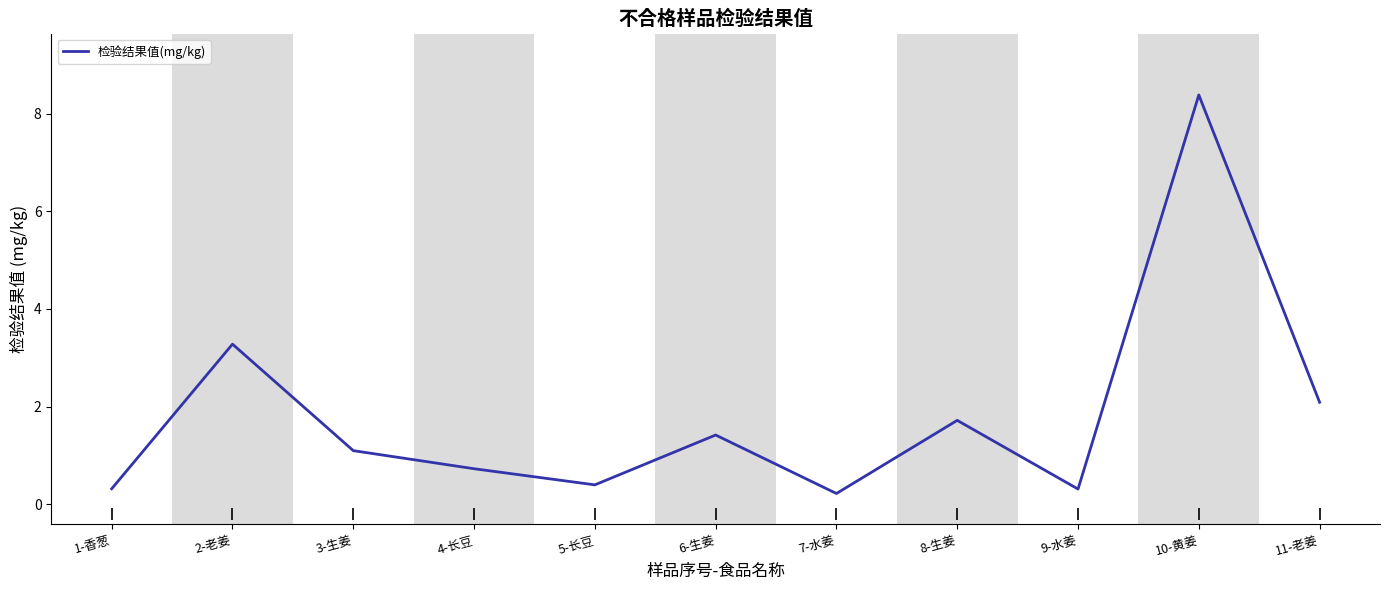

What position from the right is 10-黄姜?

2